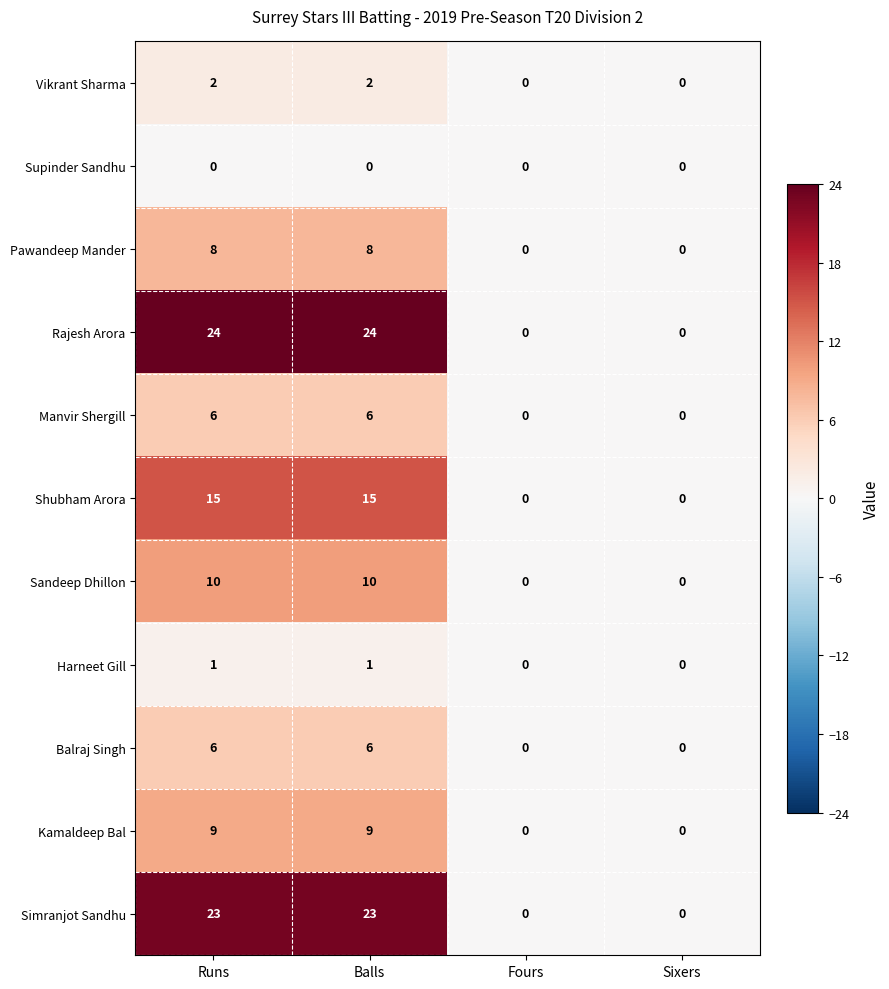

True or false: Kamaldeep Bal has a value of 9 at Balls.

True